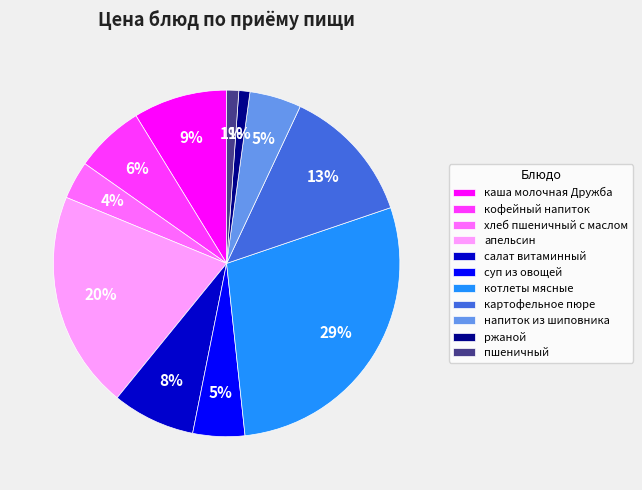

What percentage is the ржаной slice, to the nearest percent?

1%